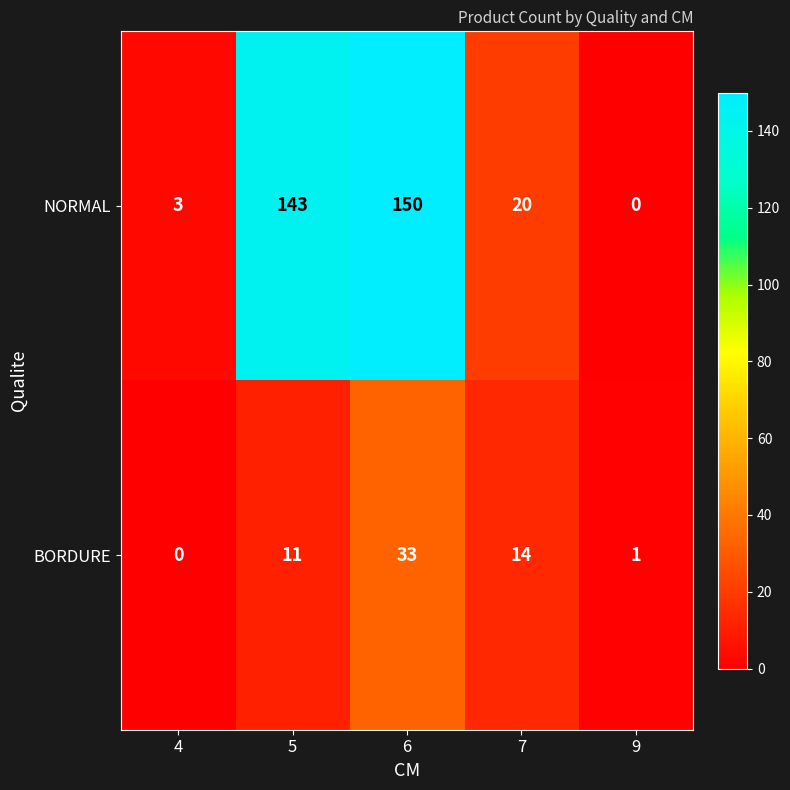

Reading left to right, list all the values displayed in this chart.

NORMAL: 3	143	150	20	0
BORDURE: 0	11	33	14	1